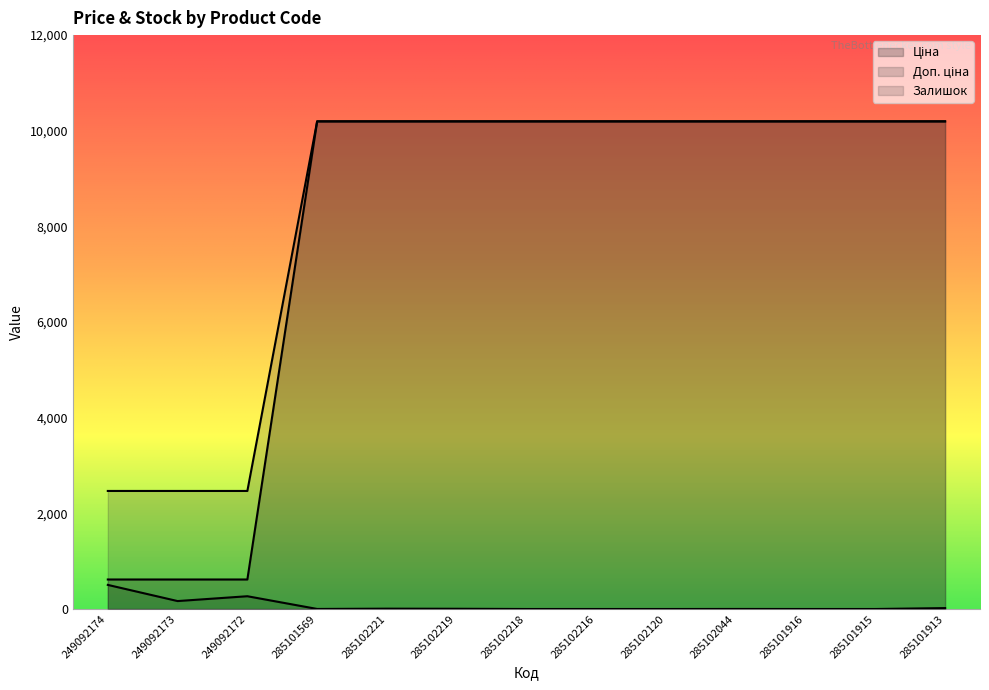

True or false: Залишок has a value of 2.6 at 285102219.

False